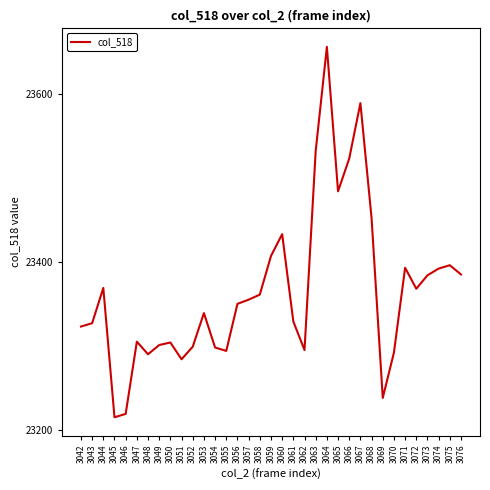

Does the chart display data point markers on the line(s)?

No